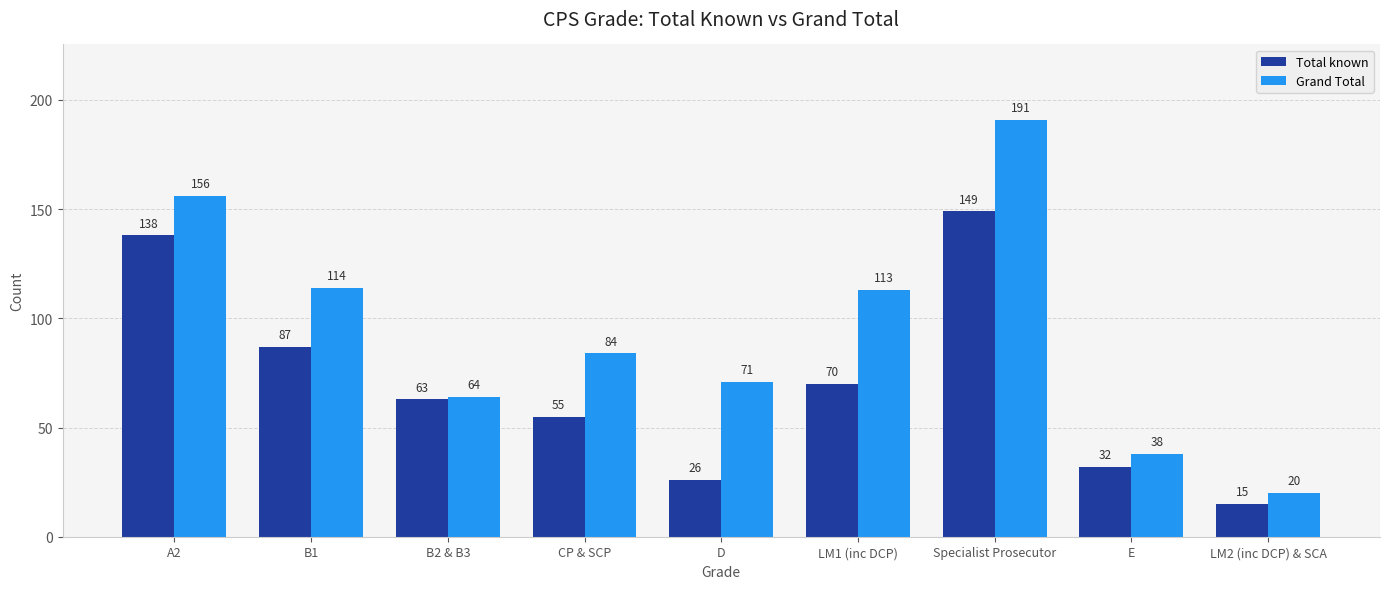

What are all the series names shown in the legend?

Total known, Grand Total